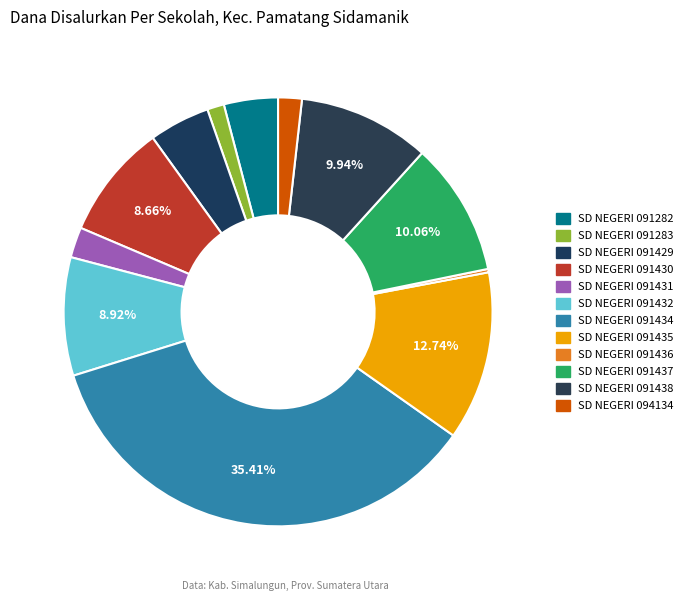

How many segments does this pie chart have?

12